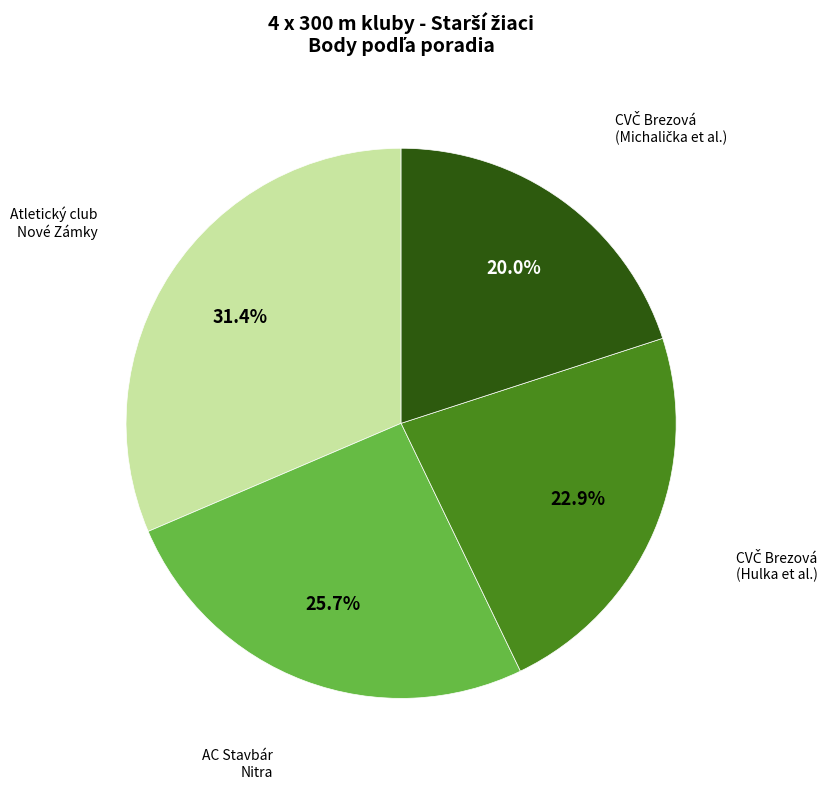

Is there a majority slice in this chart?

No